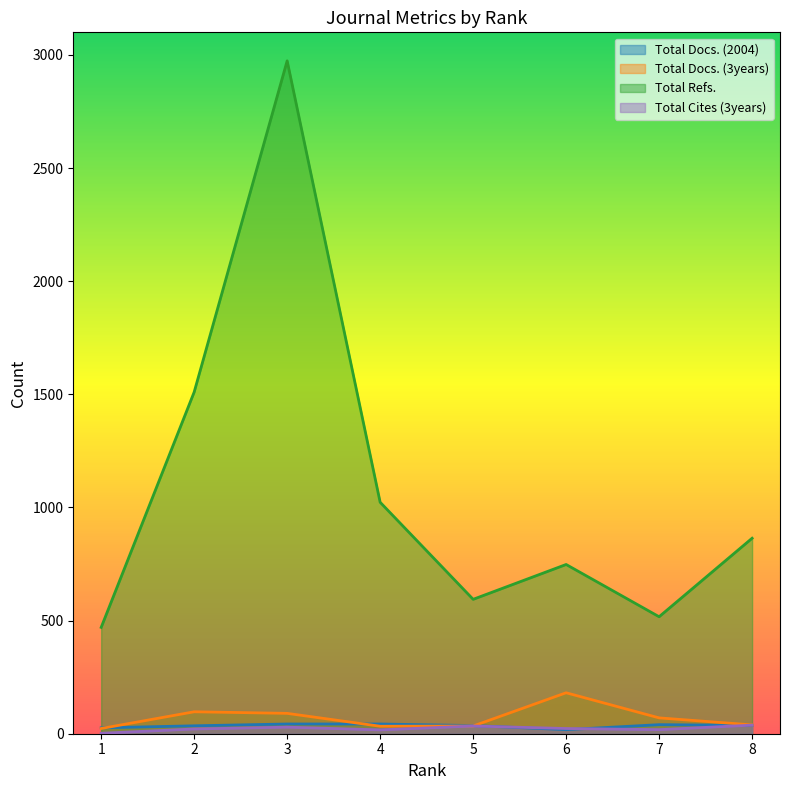

At how many categories does at least one series exceed 1251?

2